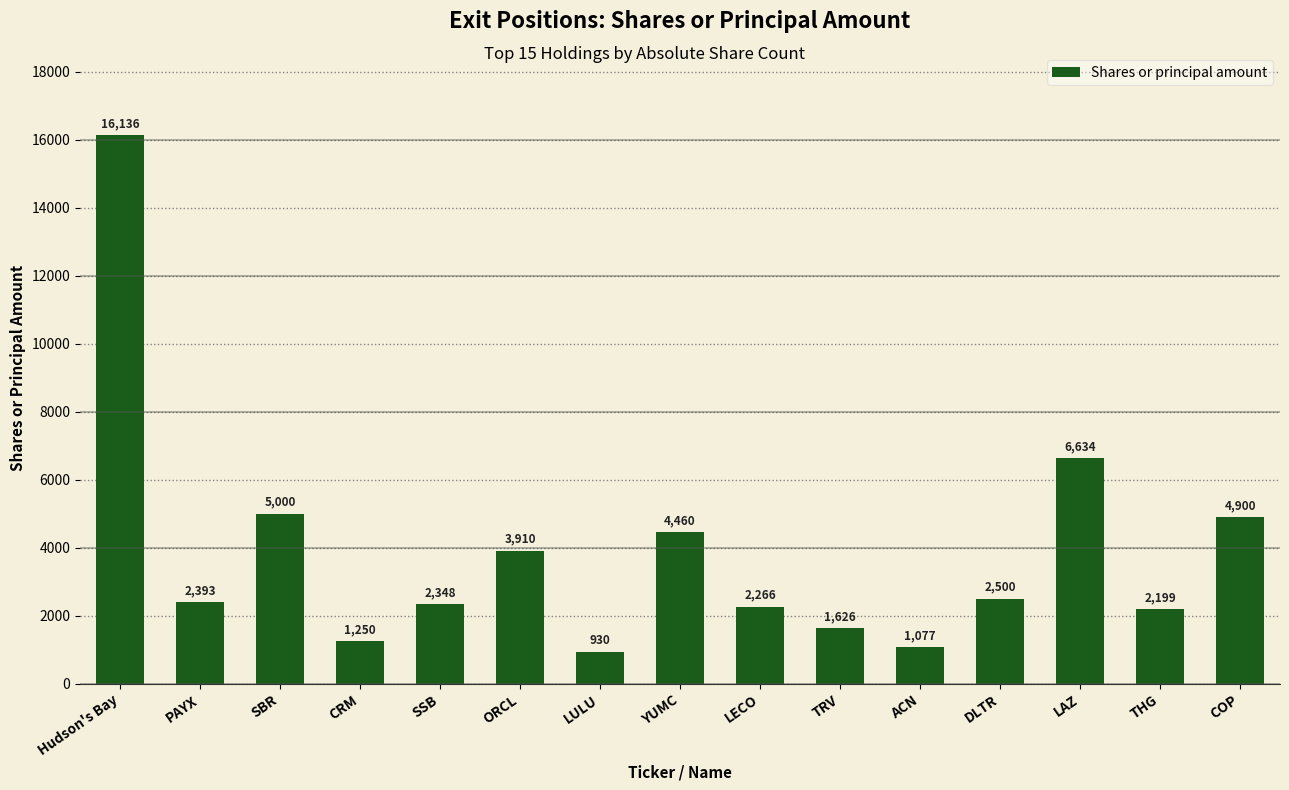

What is the value of the 15th bar from the left?

4900